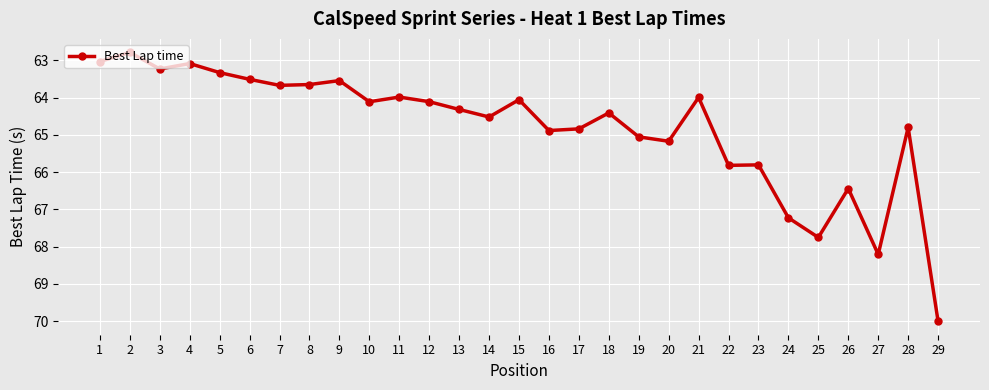

What value does the data have at 9?

63.5